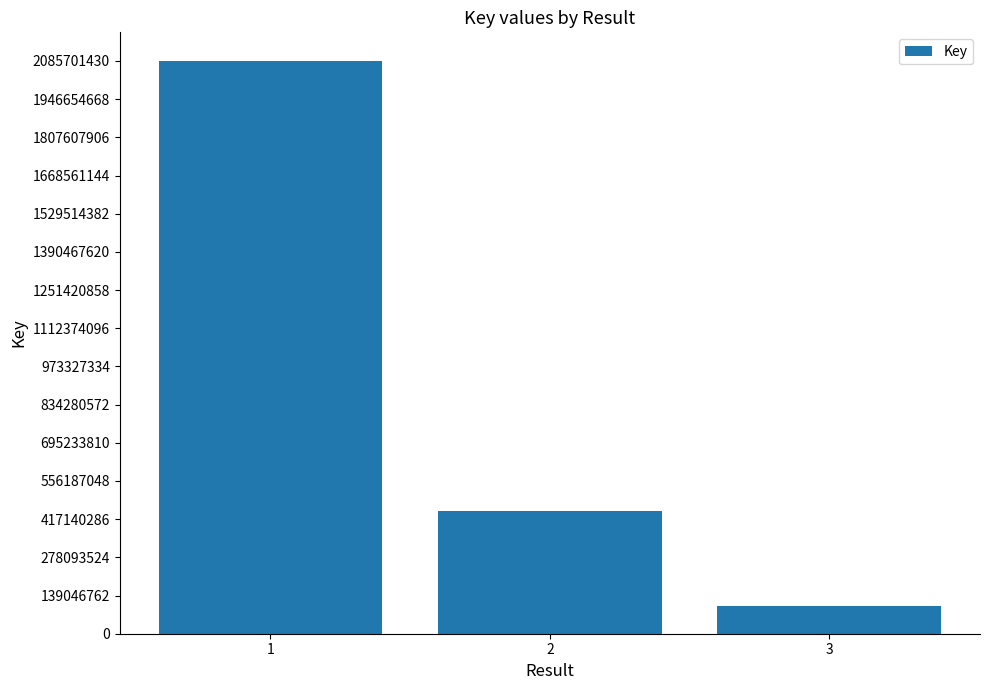

Which category has the highest value across all series?

1